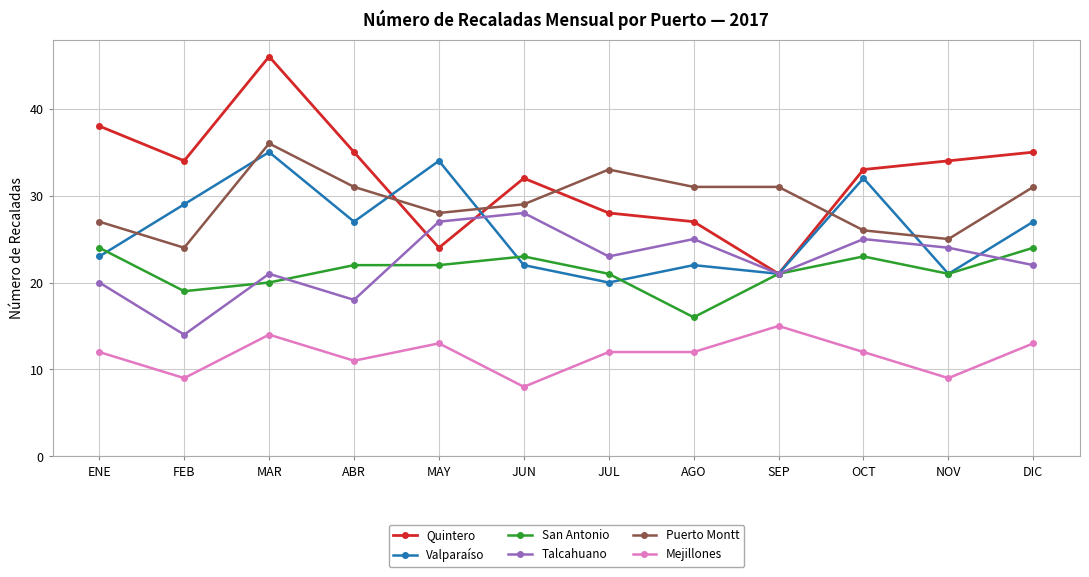

Reading left to right, list all the values displayed in this chart.

Quintero: ENE=38	FEB=34	MAR=46	ABR=35	MAY=24	JUN=32	JUL=28	AGO=27	SEP=21	OCT=33	NOV=34	DIC=35
Valparaíso: ENE=23	FEB=29	MAR=35	ABR=27	MAY=34	JUN=22	JUL=20	AGO=22	SEP=21	OCT=32	NOV=21	DIC=27
San Antonio: ENE=24	FEB=19	MAR=20	ABR=22	MAY=22	JUN=23	JUL=21	AGO=16	SEP=21	OCT=23	NOV=21	DIC=24
Talcahuano: ENE=20	FEB=14	MAR=21	ABR=18	MAY=27	JUN=28	JUL=23	AGO=25	SEP=21	OCT=25	NOV=24	DIC=22
Puerto Montt: ENE=27	FEB=24	MAR=36	ABR=31	MAY=28	JUN=29	JUL=33	AGO=31	SEP=31	OCT=26	NOV=25	DIC=31
Mejillones: ENE=12	FEB=9	MAR=14	ABR=11	MAY=13	JUN=8	JUL=12	AGO=12	SEP=15	OCT=12	NOV=9	DIC=13